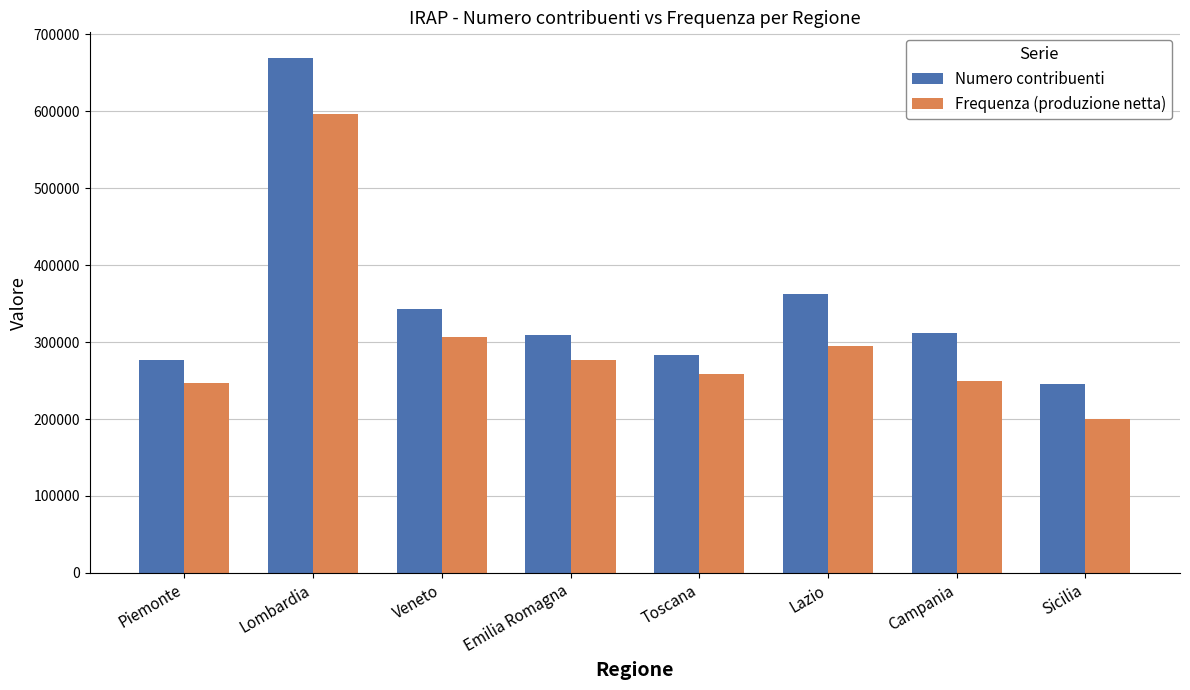

What is the difference between the highest and lowest values at Campania?

62387